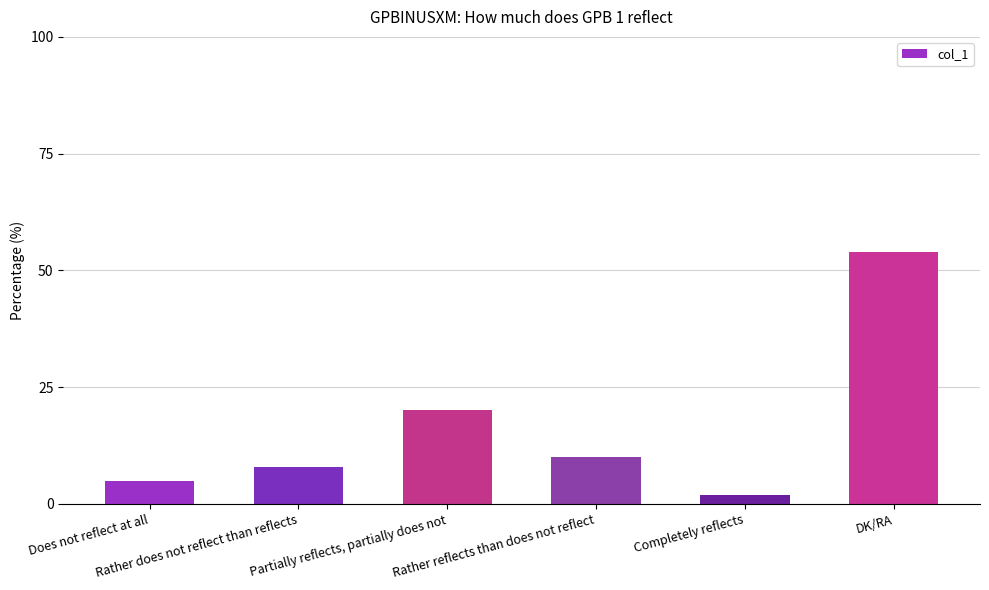

How many categories are shown in the chart?

6